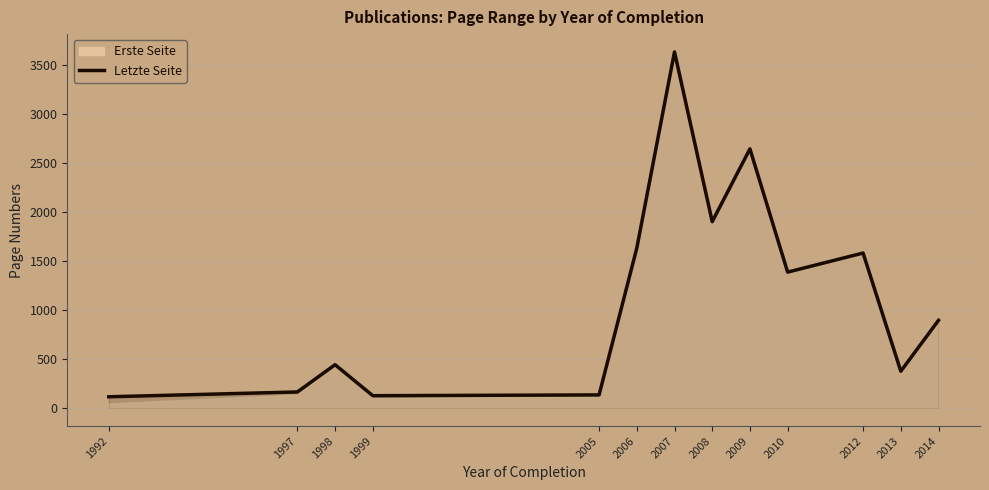

What is the difference between the maximum and minimum values?

3516.0